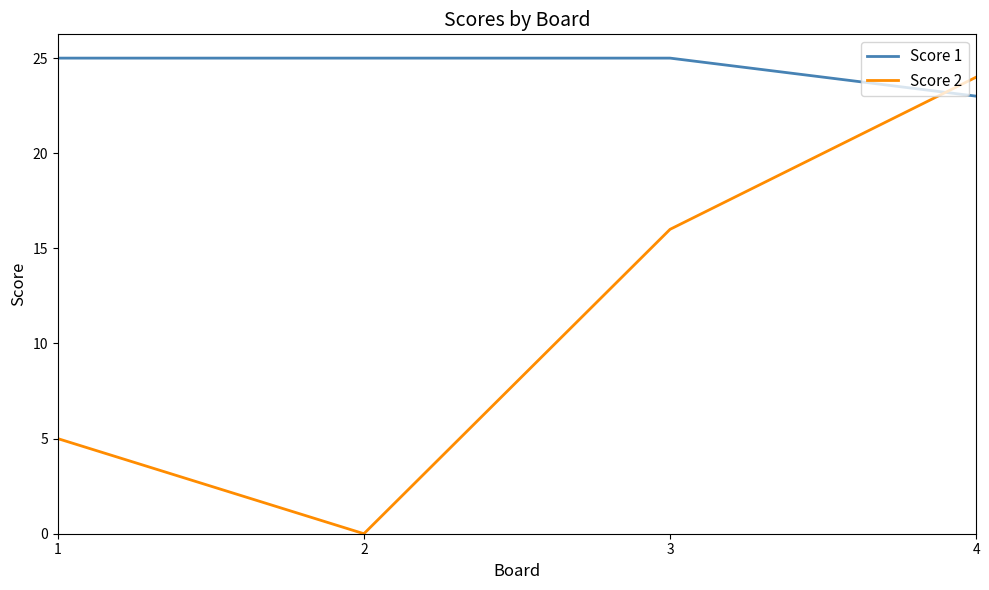

At which label is Score 2 closest to 12?

3